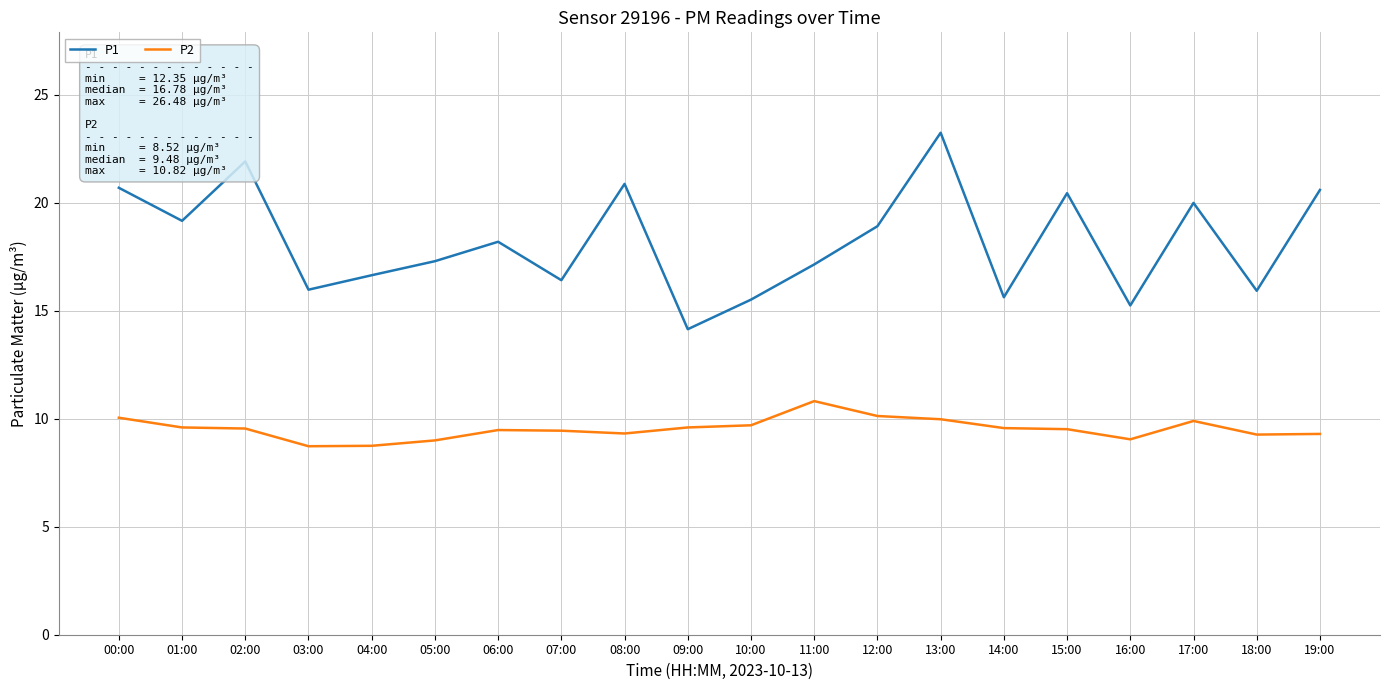

True or false: P2 and P1 cross at least once.

False